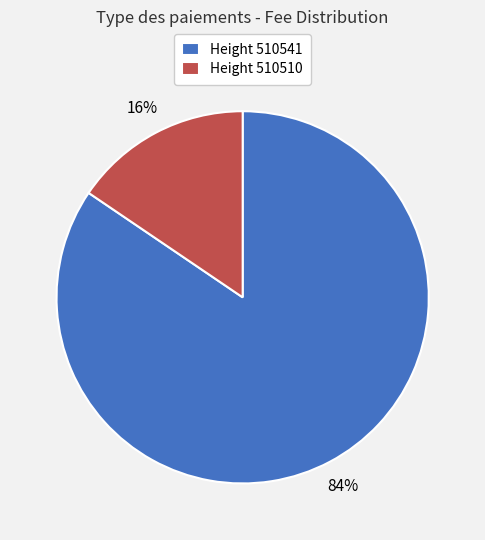

To the nearest percent, what is the combined percentage of Height 510510 and Height 510541?

100%